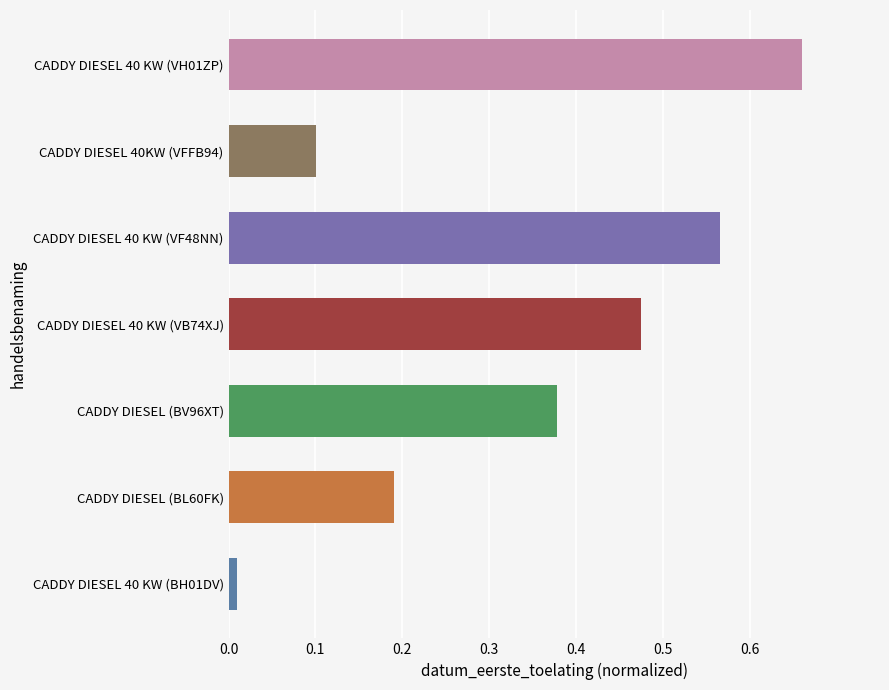

Rank the categories by value from lowest to highest.

CADDY DIESEL 40 KW (BH01DV), CADDY DIESEL 40KW (VFFB94), CADDY DIESEL (BL60FK), CADDY DIESEL (BV96XT), CADDY DIESEL 40 KW (VB74XJ), CADDY DIESEL 40 KW (VF48NN), CADDY DIESEL 40 KW (VH01ZP)